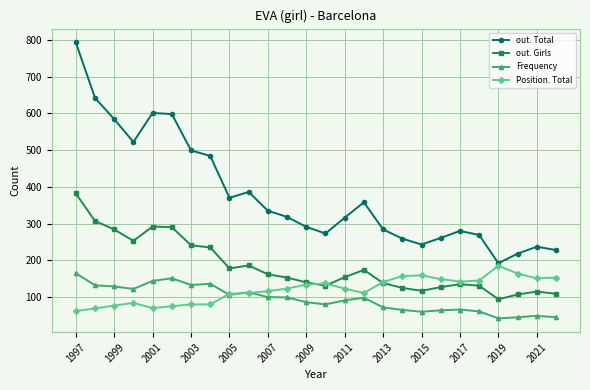

Which series has the widest spread of values?

out. Total